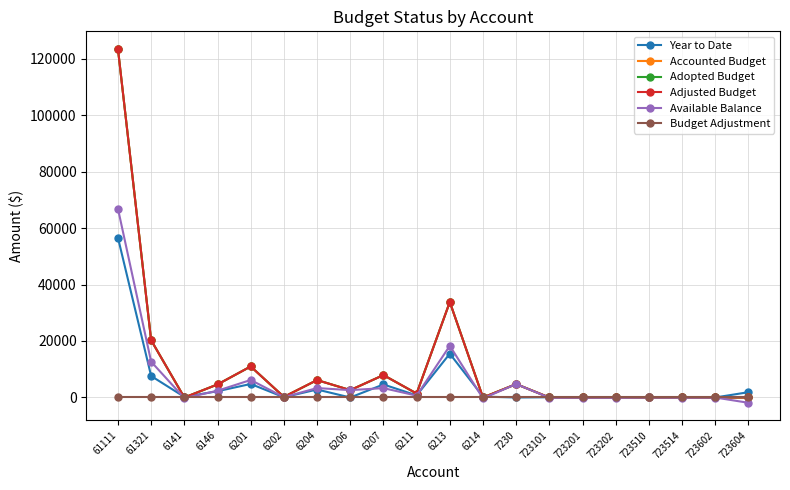

Where is the first local minimum for Accounted Budget?

6141